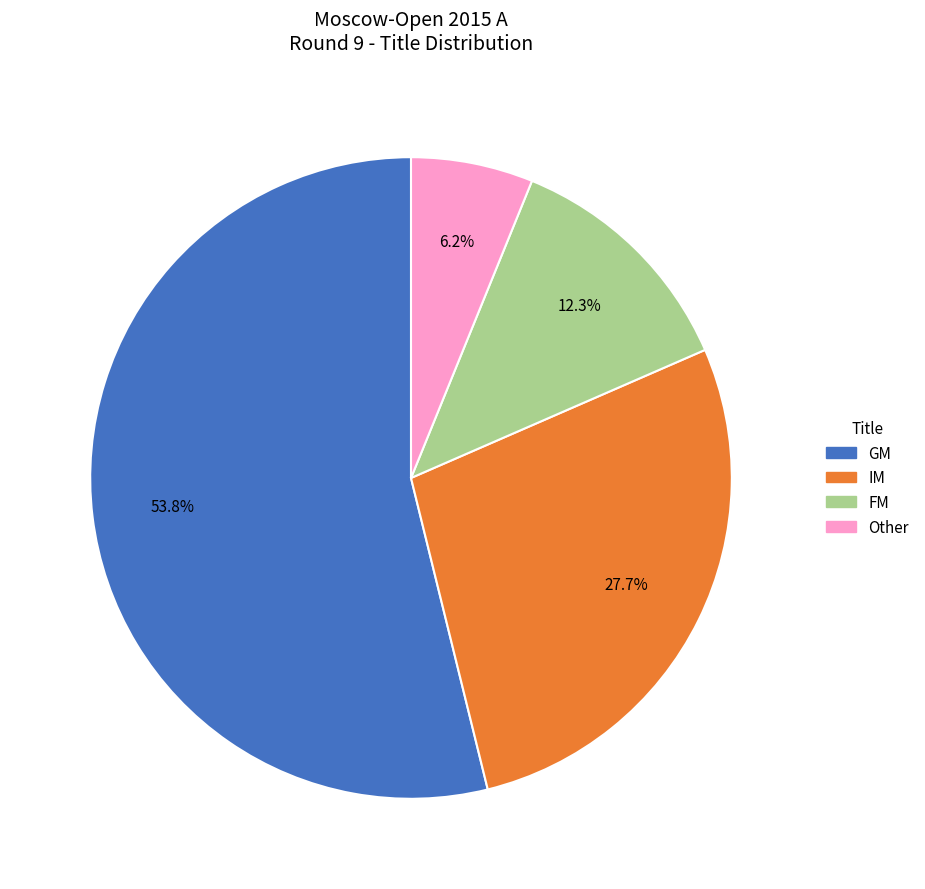

Does any single category account for the majority?

Yes